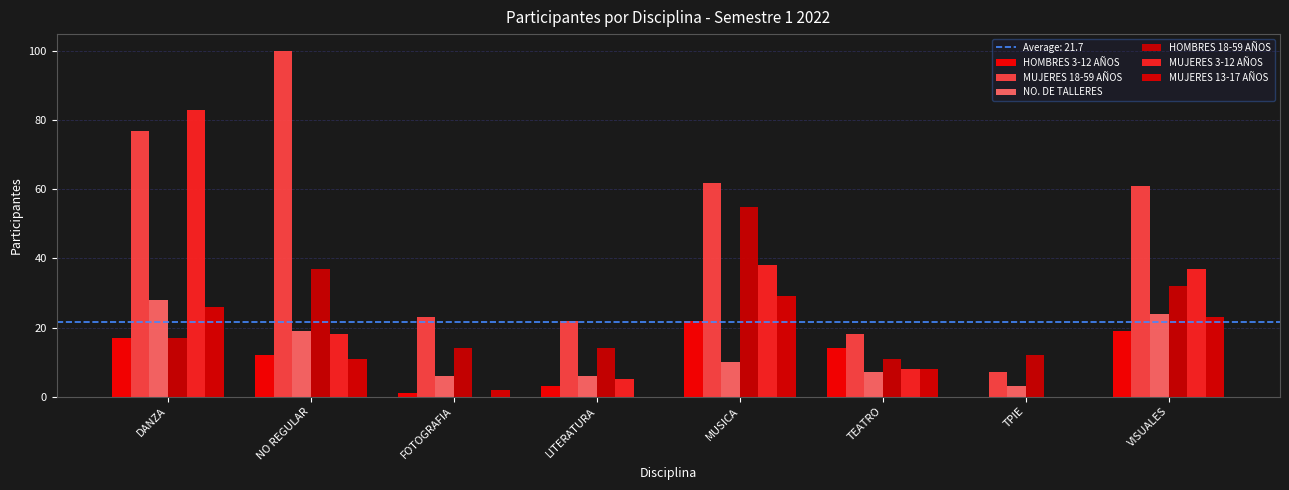

Are the bars grouped side by side (vs. stacked)?

Yes